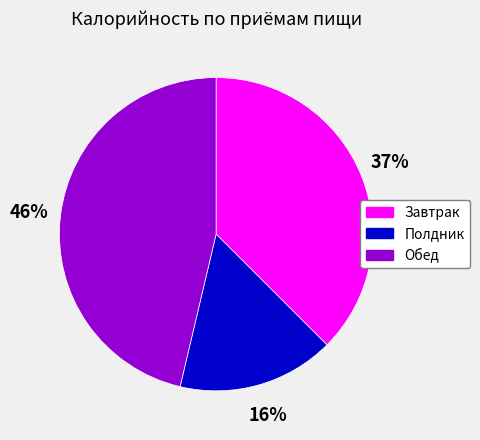

Does any single category account for the majority?

No